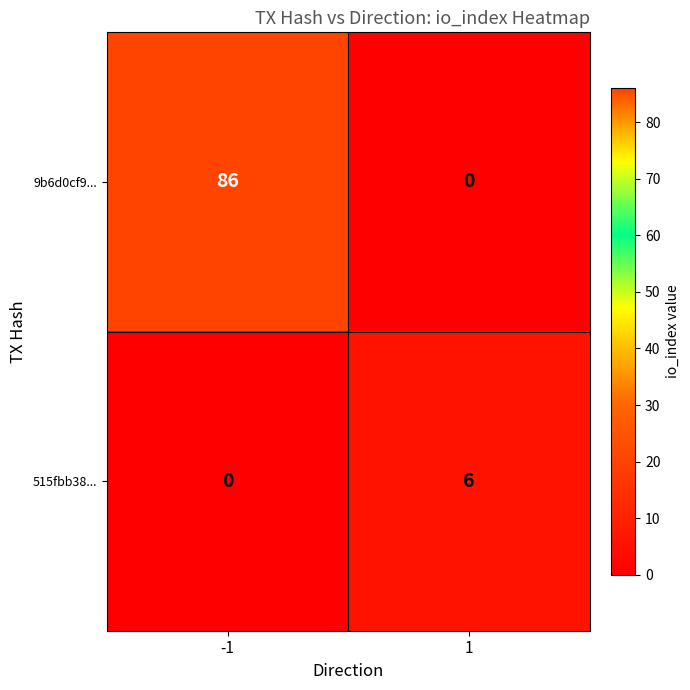

Which series has the largest total across all categories?

9b6d0cf9...